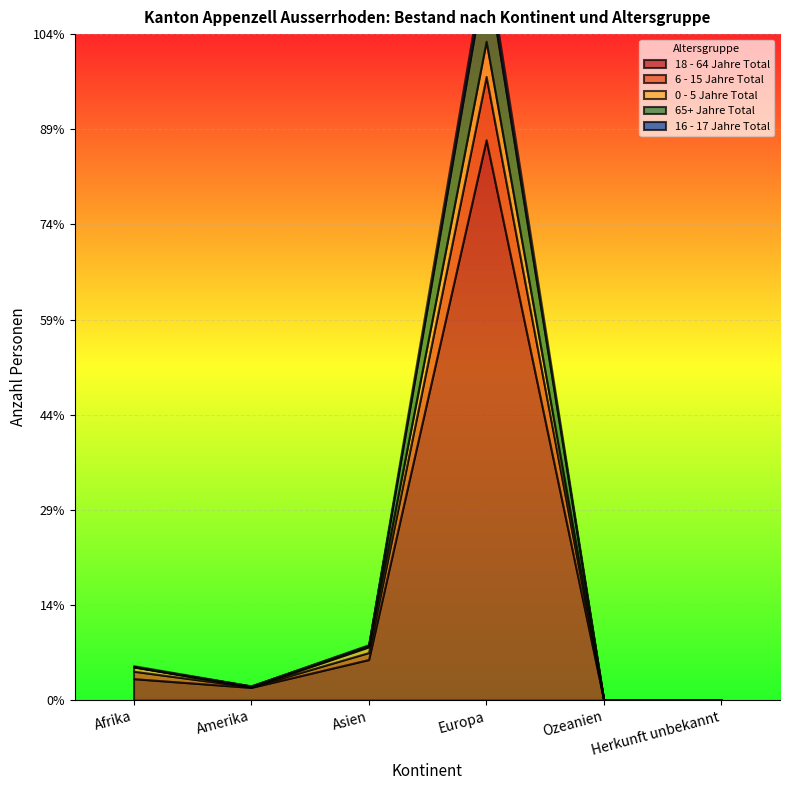

What is the label of the 5th point from the left?

Ozeanien